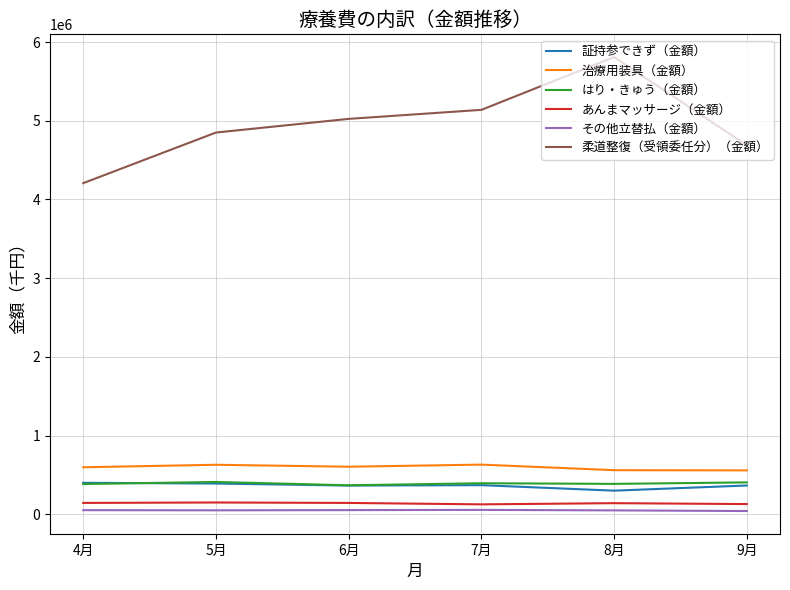

What is the difference between the second highest and minimum values in the 柔道整復（受領委任分）（金額） series?

931440.0